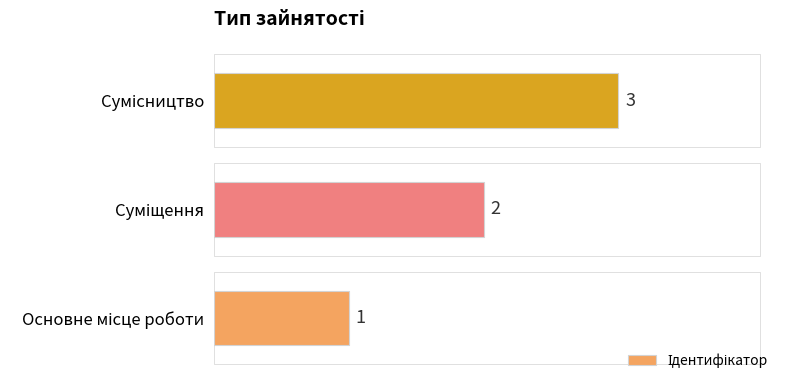

Does the chart contain any negative values?

No